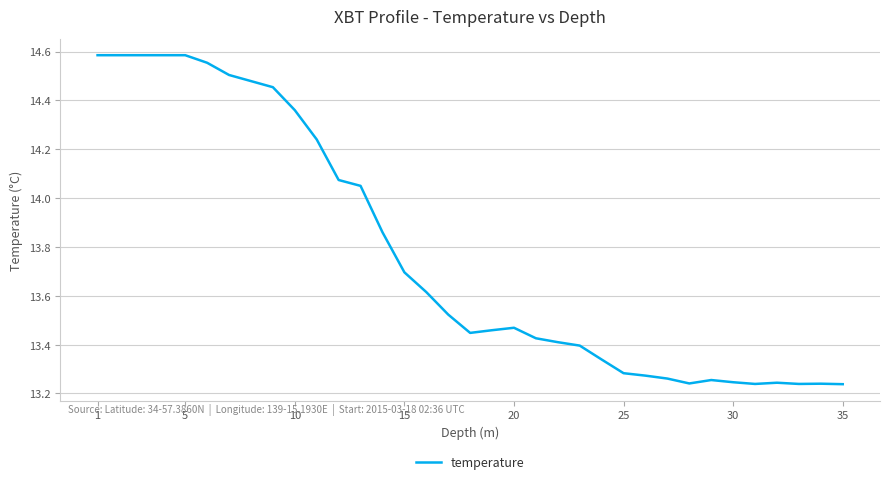

What is the difference between the maximum and minimum values?

1.3